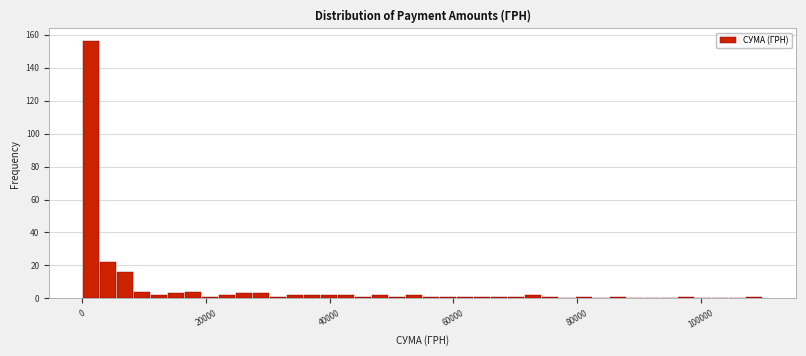

Read against the x-axis, roughly where is the centre of the tallest bar?

2000